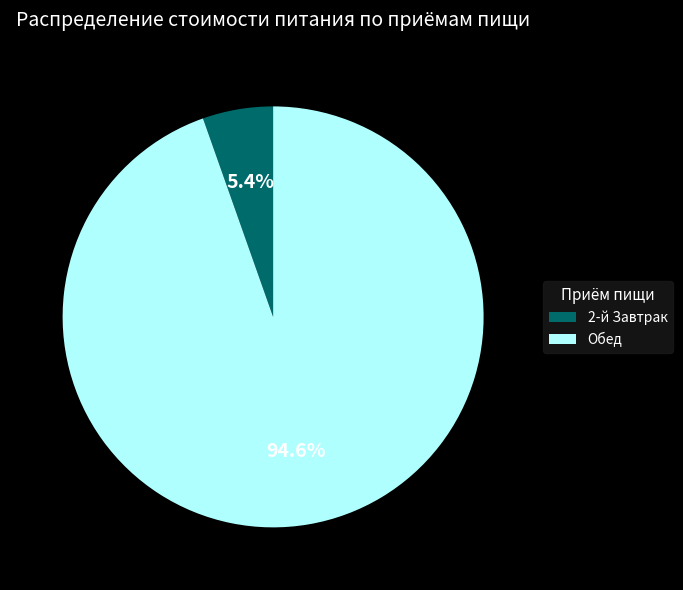

Which slice represents more than half of the pie?

Обед